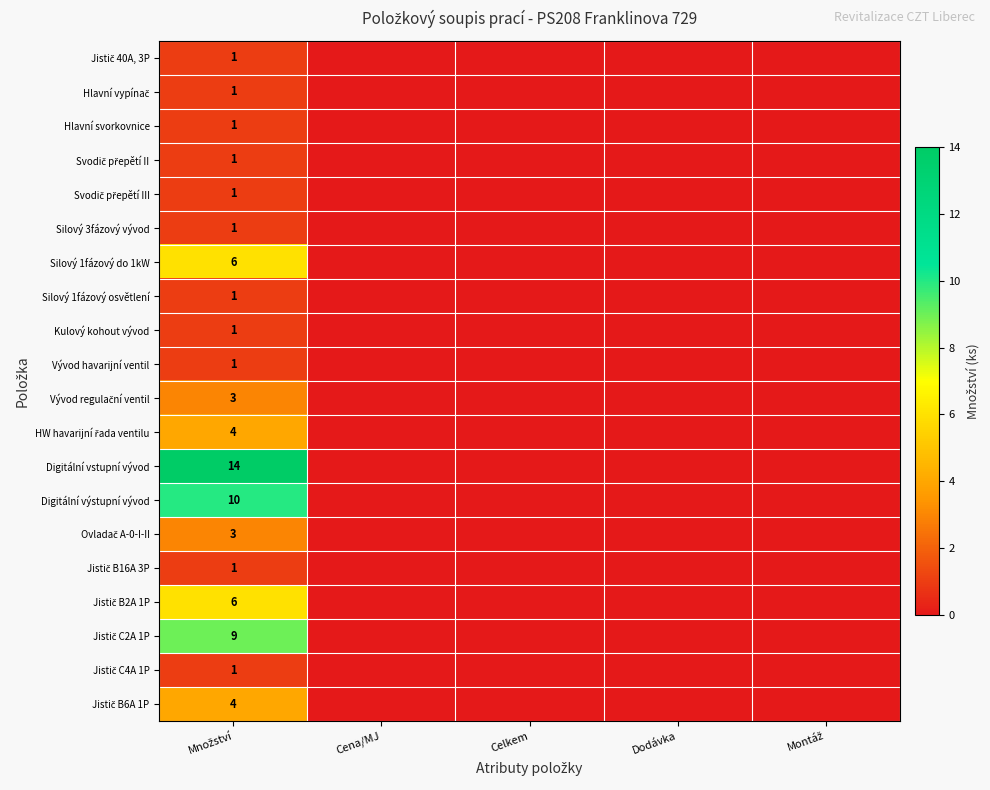

Which series has the largest range (max minus min)?

Digitální vstupní vývod